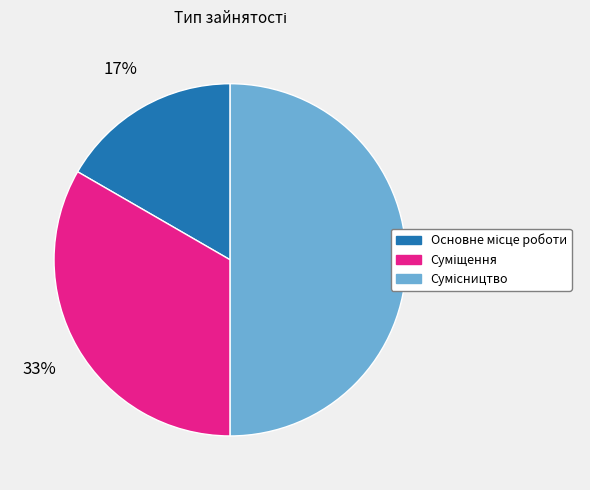

To the nearest percent, what is the average slice percentage?

33%